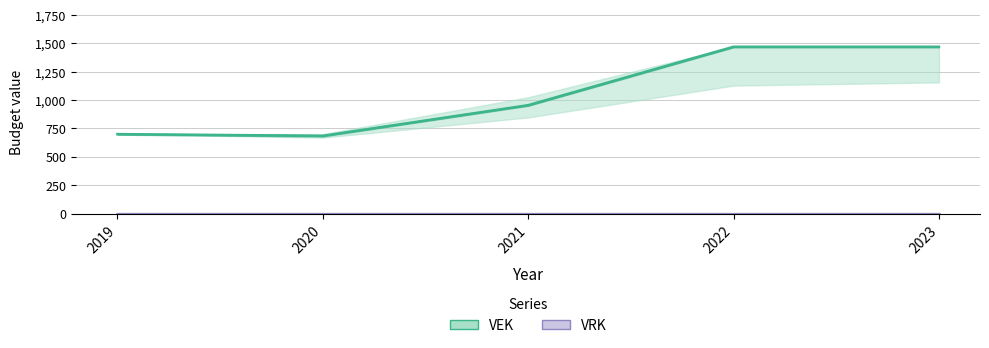

What is the sum of all values?

5280